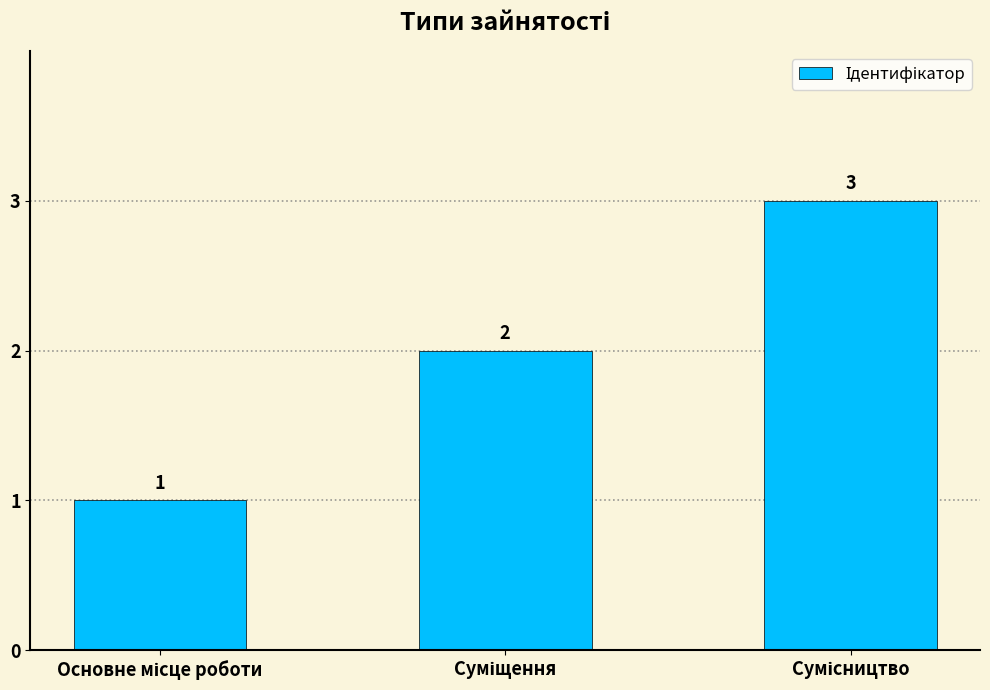

How many distinct data groups are displayed?

1